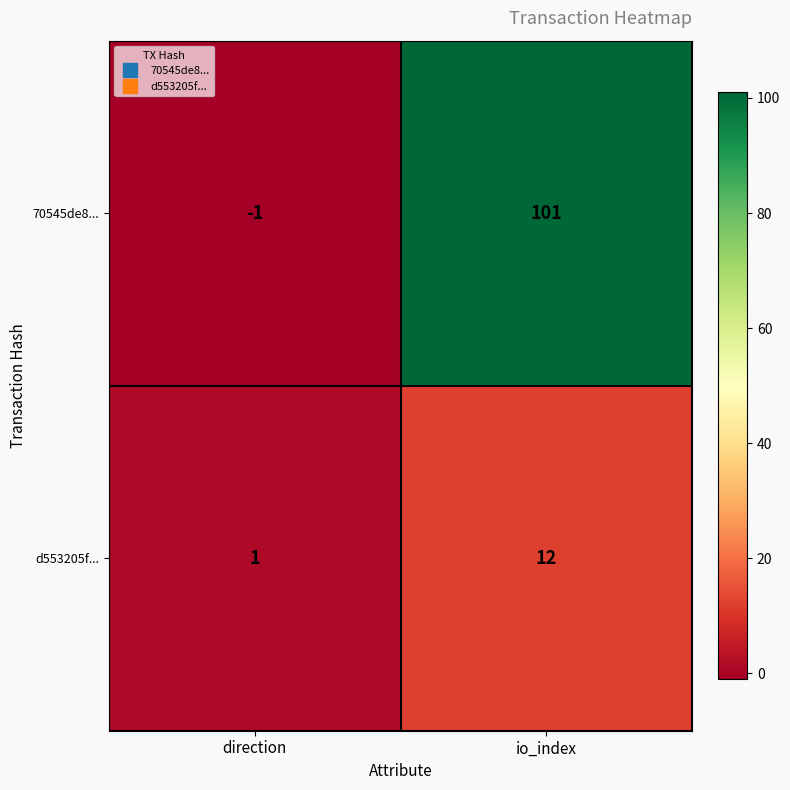

Reading left to right, list all the values displayed in this chart.

70545de8...: direction=-1	io_index=101
d553205f...: direction=1	io_index=12